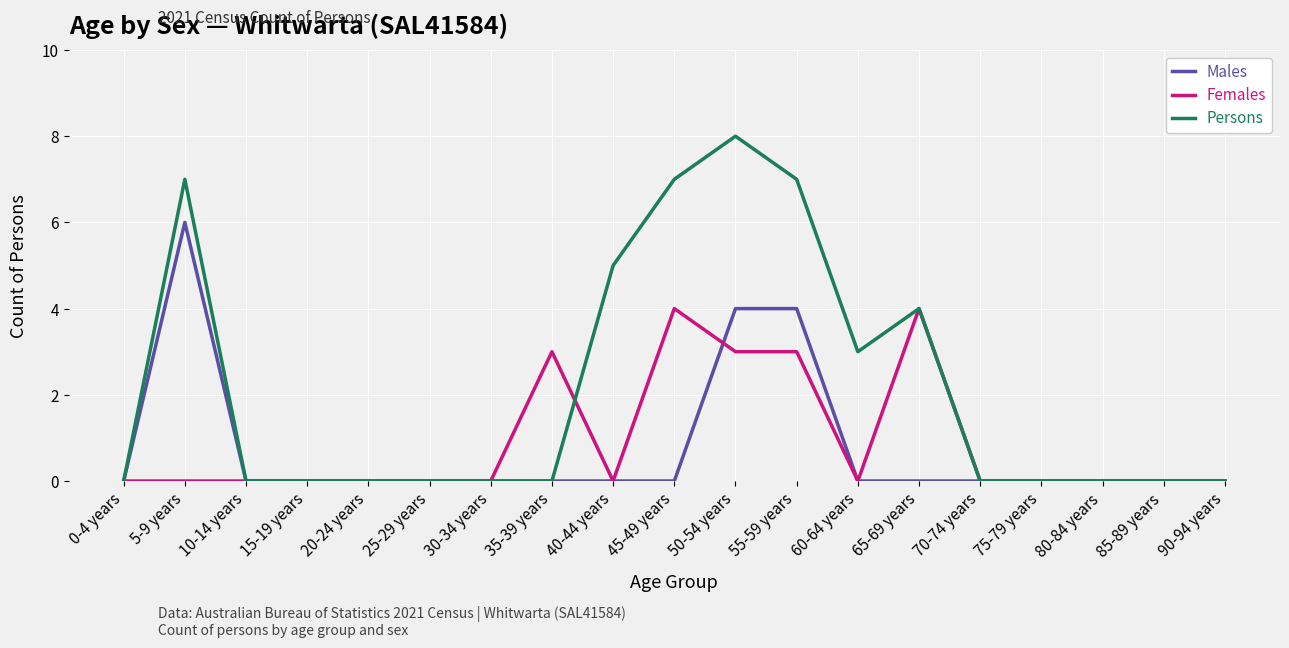

What position from the right is 85-89 years?

2